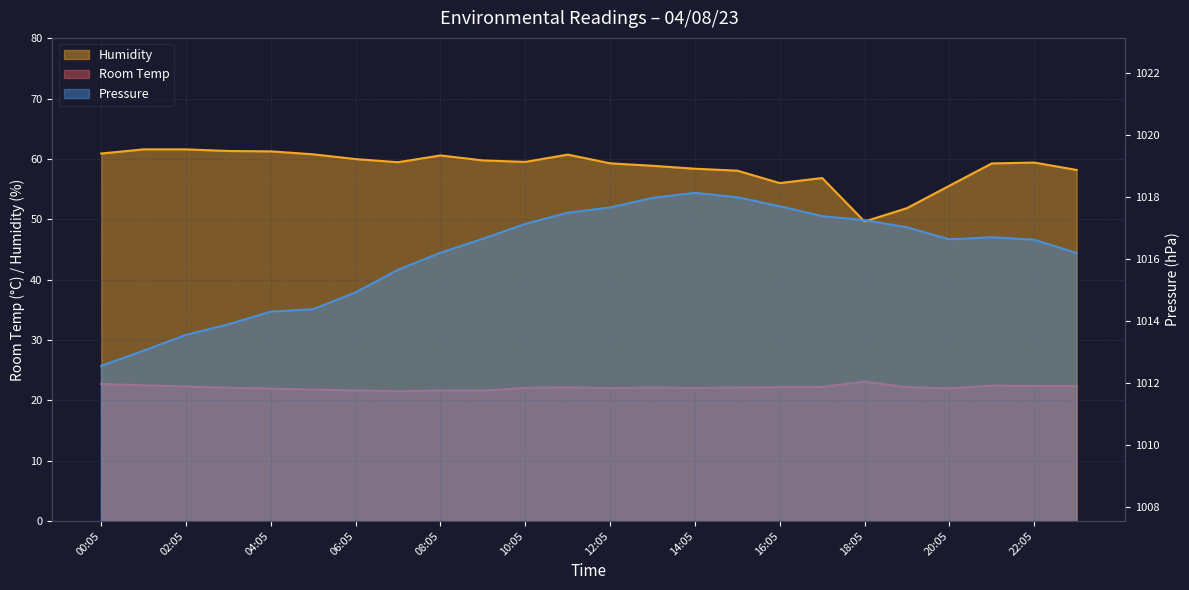

Between 01:05 and 03:05, which series saw the biggest shift?

Pressure